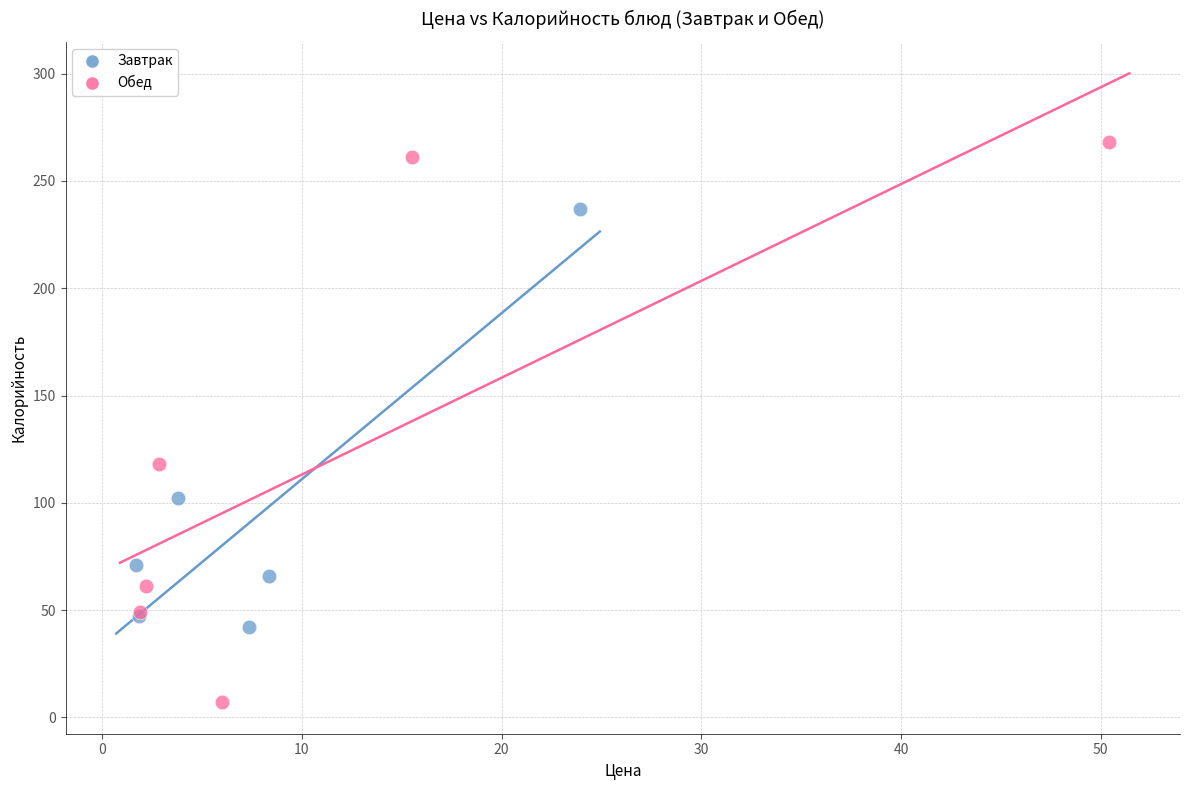

Which series contains the lowest Y value?

Обед